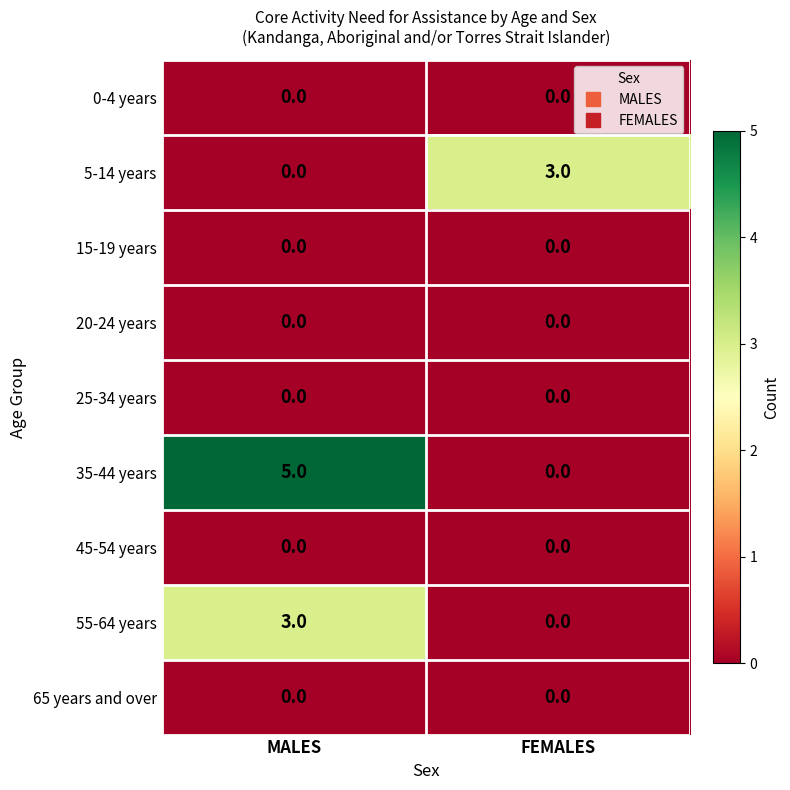

The value of 65 years and over at FEMALES is 0. True or false?

True